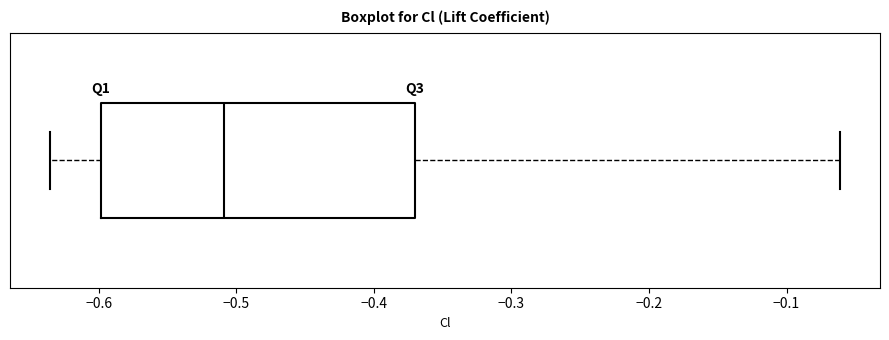

Transcribe this box plot: give where the median line is, the range the box spans, and where the two whiskers end, as read against the x-axis. The values are not printed on the chart, so give them approximately, as read against the axis.

median -0.51, box -0.60 to -0.37, whiskers -0.64 to -0.06